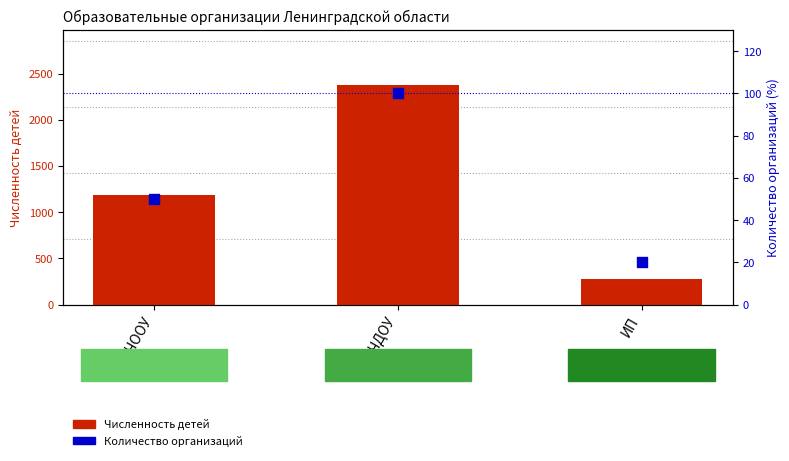

At which category is the sum across all series the highest?

ЧДОУ